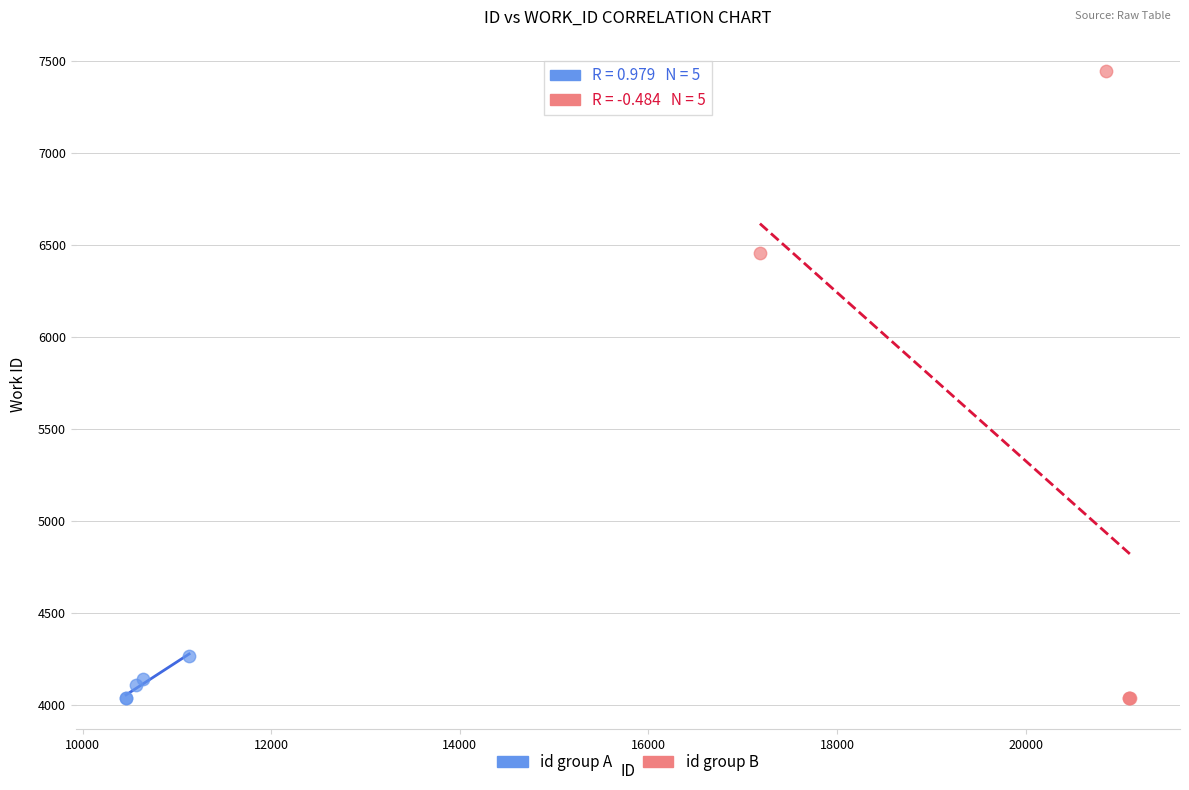

Which series reaches the maximum Y coordinate?

id group B